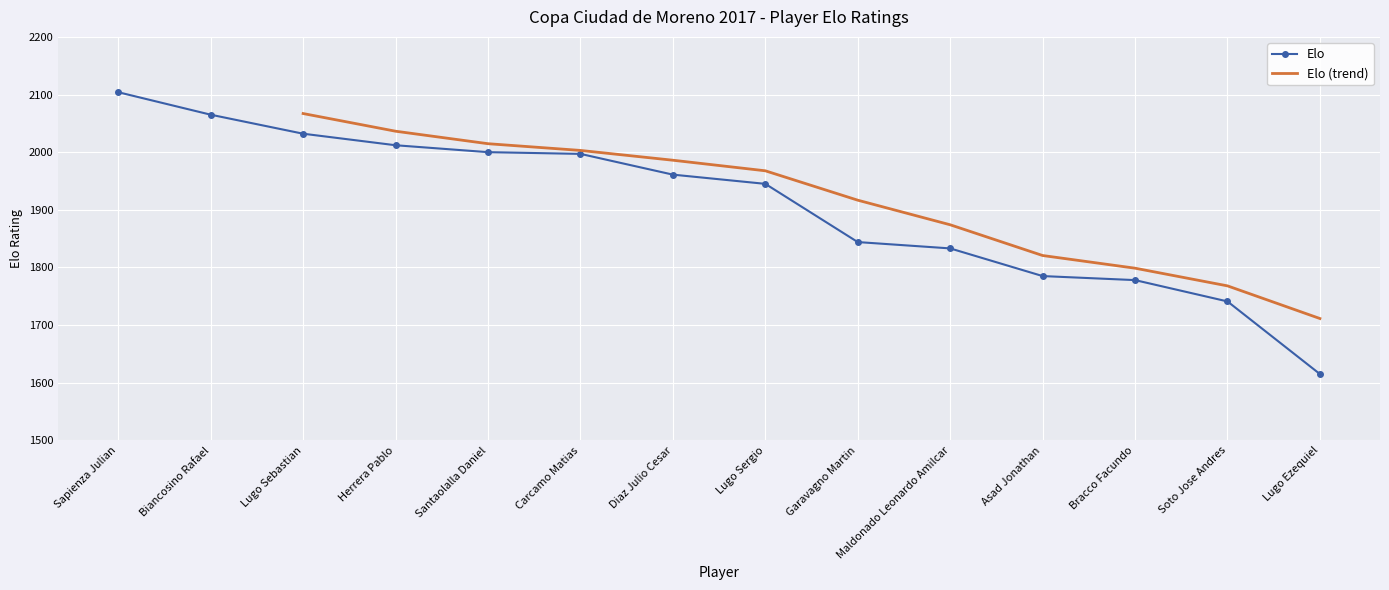

What is the sum of all values?

26712